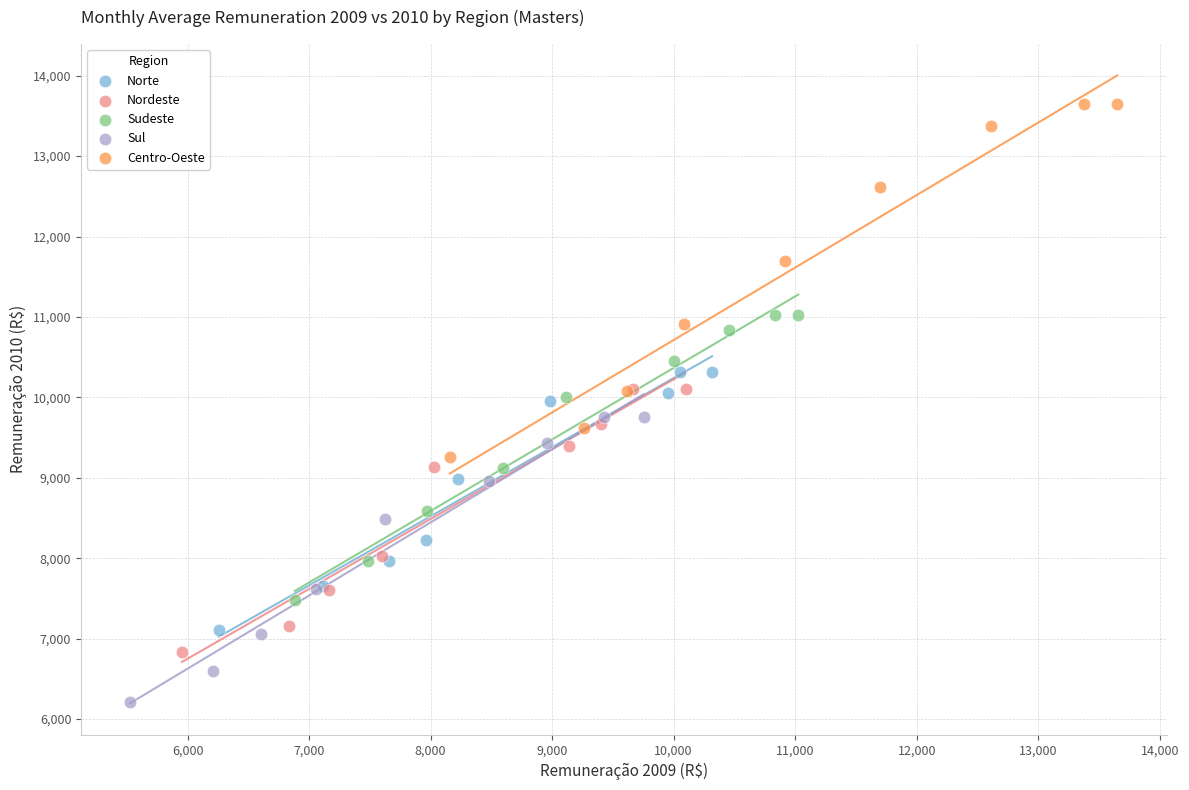

Which series contains the highest Y value?

Centro-Oeste